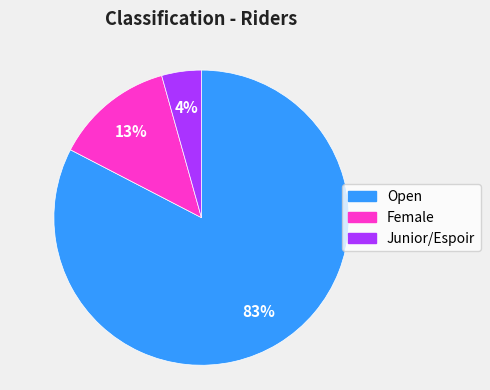

To the nearest percent, what is the average slice percentage?

33%